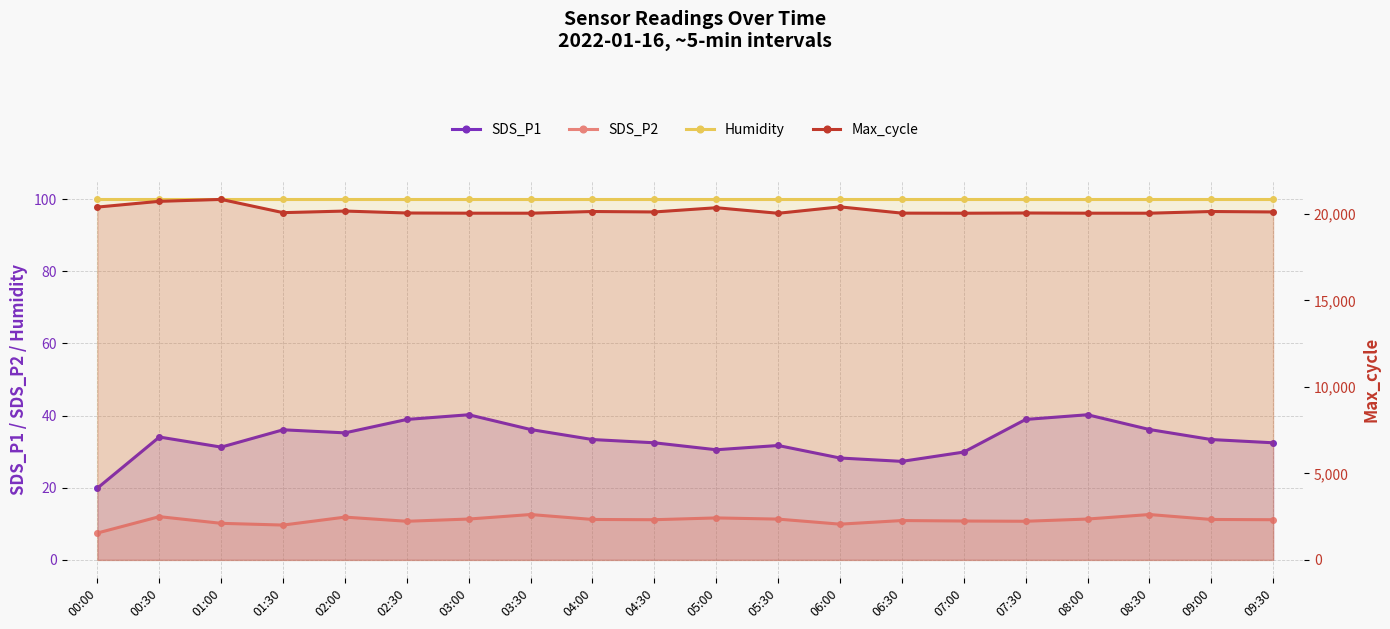

Which label corresponds to the largest value in the chart?

01:00